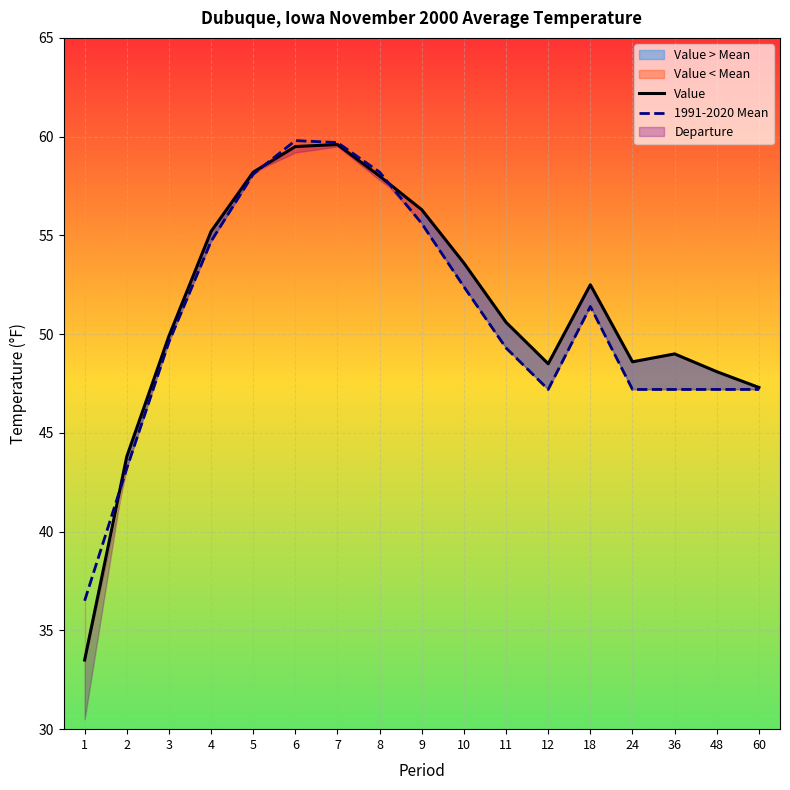

At which category does Value reach its first local valley?

12